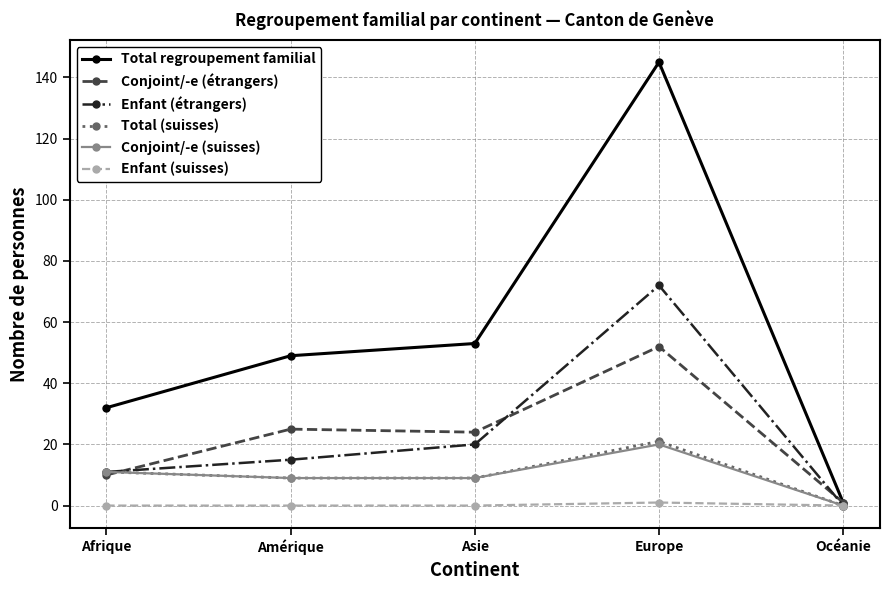

List the labels in order of Total regroupement familial value, smallest first.

Océanie, Afrique, Amérique, Asie, Europe